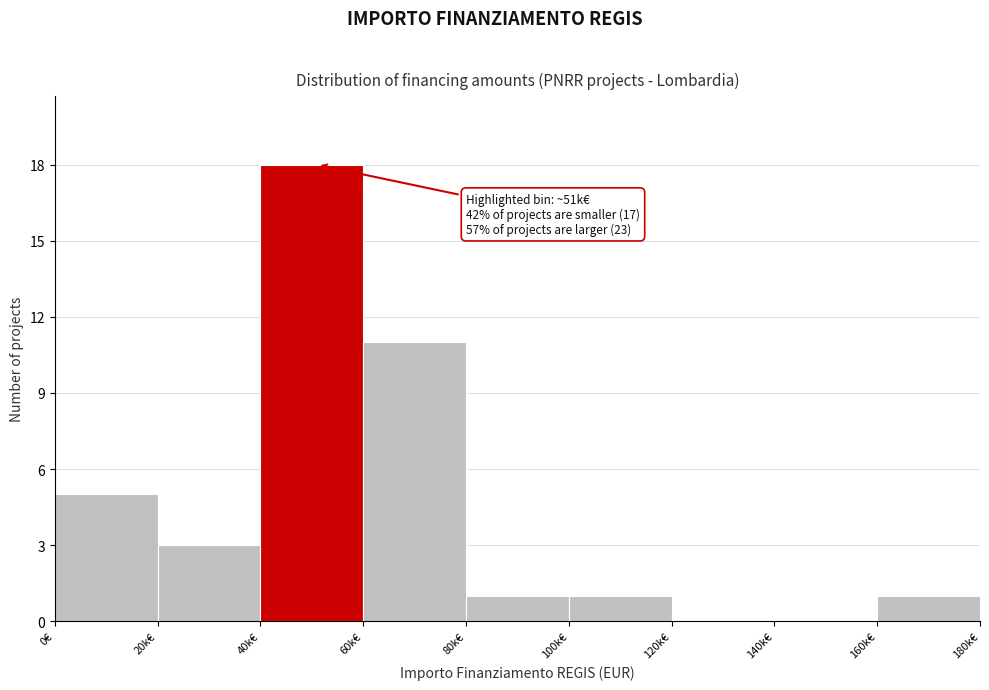

Reading left to right, what are all the values shown in this chart?

0€=5	20k€=3	40k€=18	60k€=11	80k€=1	100k€=1	120k€=0	140k€=0	160k€=1